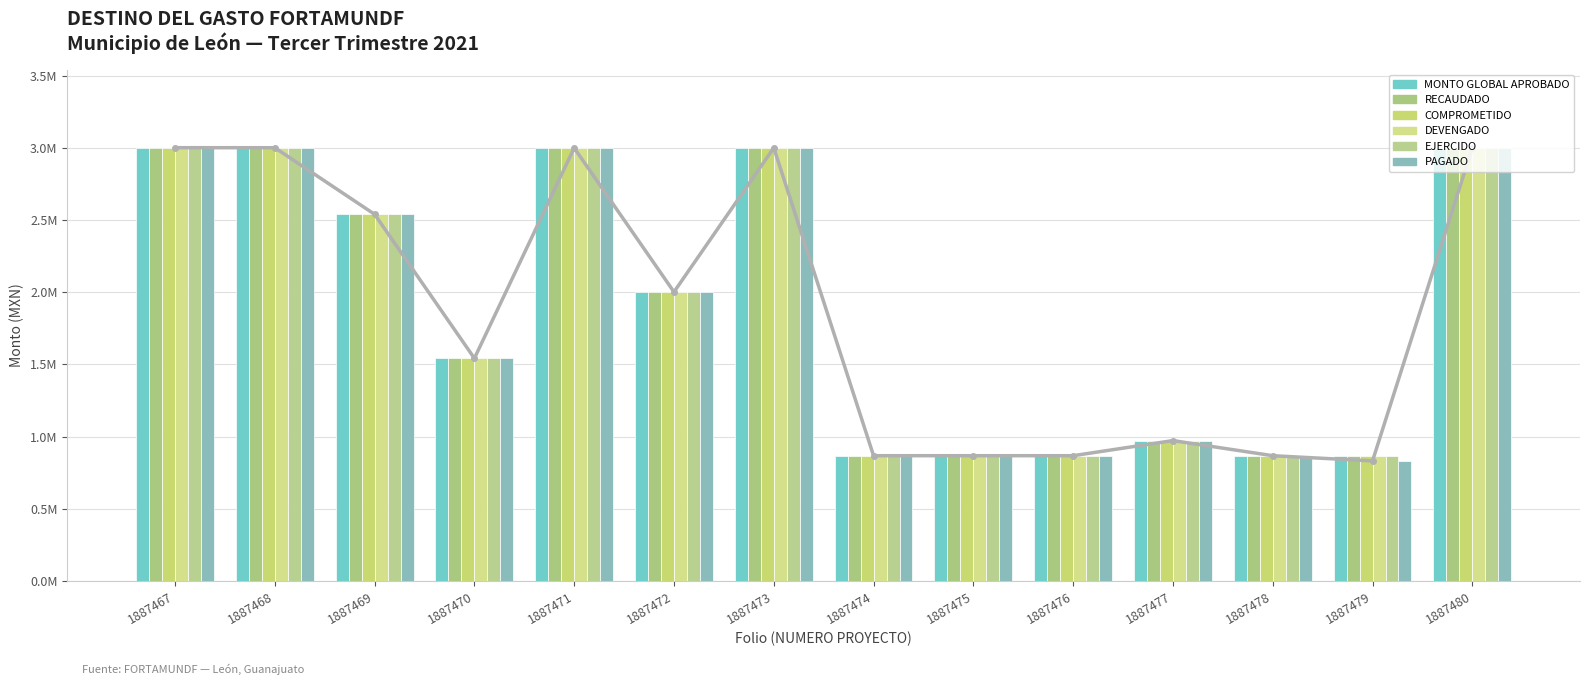

Between 1887476 and 1887480, which series saw the biggest shift?

MONTO GLOBAL APROBADO